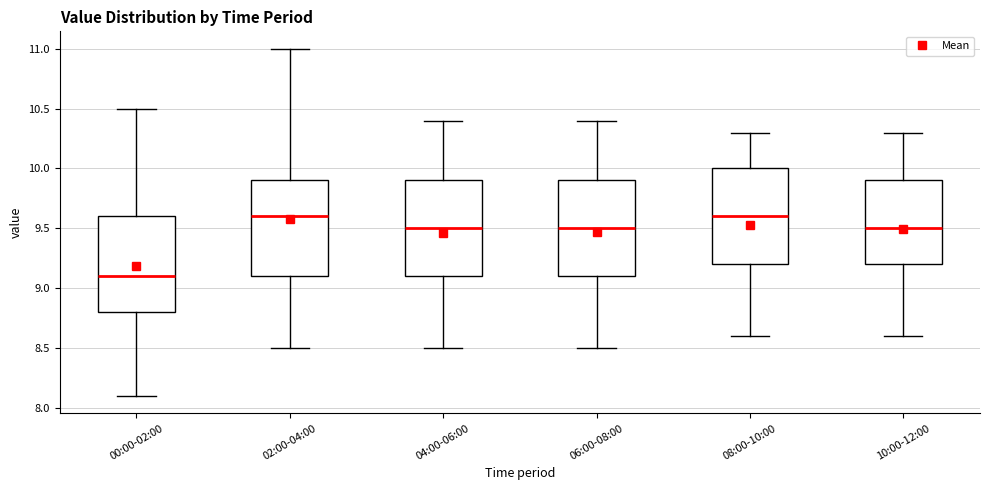

Reading left to right, transcribe this box plot: for each box, give where its median line is, the range the box spans, and where its two whiskers end, as read against the y-axis. The values are not printed on the chart, so give them approximately, as read against the axis.

00:00-02:00: median 9.1, box 8.8 to 9.6, whiskers 8.1 to 10.5
02:00-04:00: median 9.6, box 9.1 to 9.9, whiskers 8.5 to 11.0
04:00-06:00: median 9.5, box 9.1 to 9.9, whiskers 8.5 to 10.4
06:00-08:00: median 9.5, box 9.1 to 9.9, whiskers 8.5 to 10.4
08:00-10:00: median 9.6, box 9.2 to 10.0, whiskers 8.6 to 10.3
10:00-12:00: median 9.5, box 9.2 to 9.9, whiskers 8.6 to 10.3